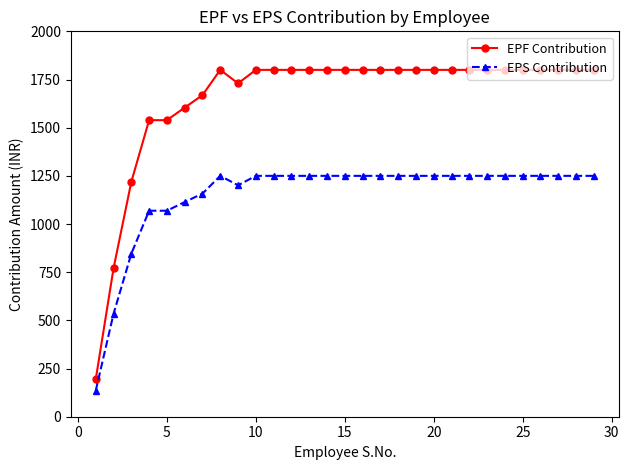

Which series has the largest range (max minus min)?

EPF Contribution